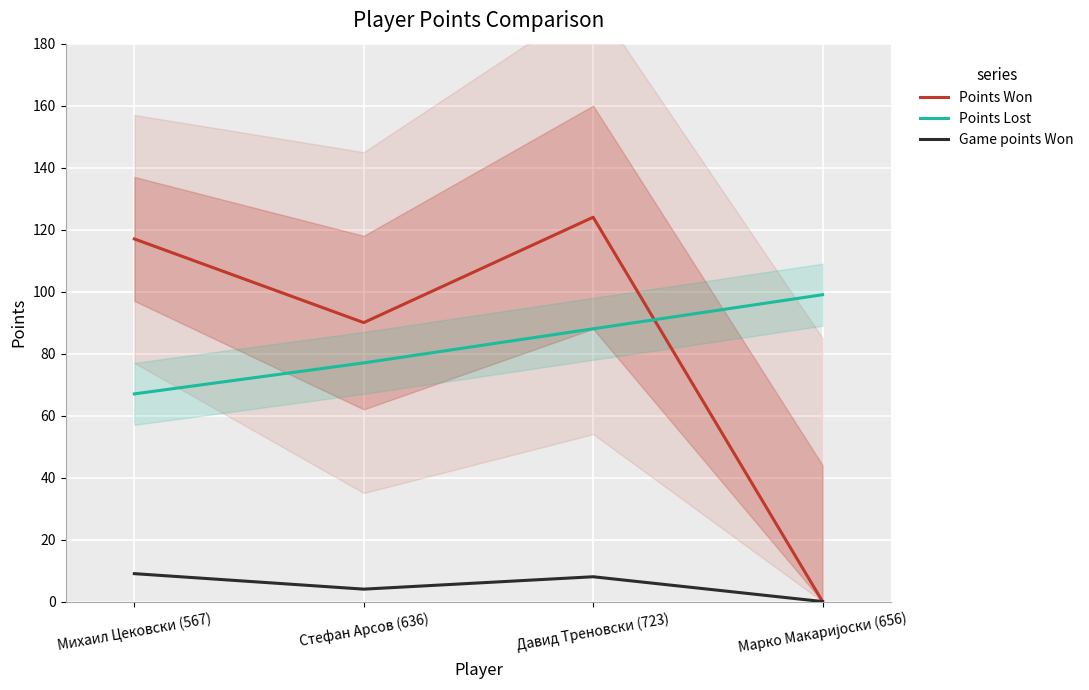

What is the label of the 1st point from the right?

Марко Макаријоски (656)